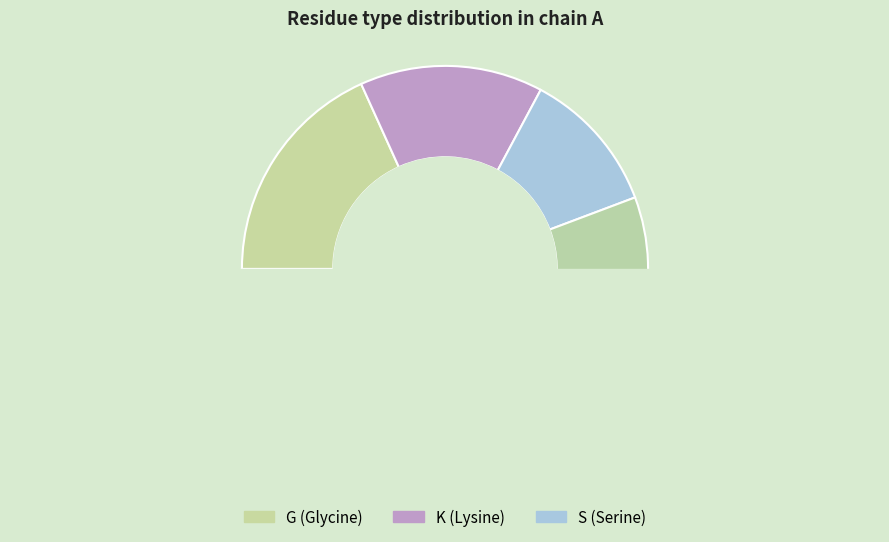

Does S represent more than half of the total?

No